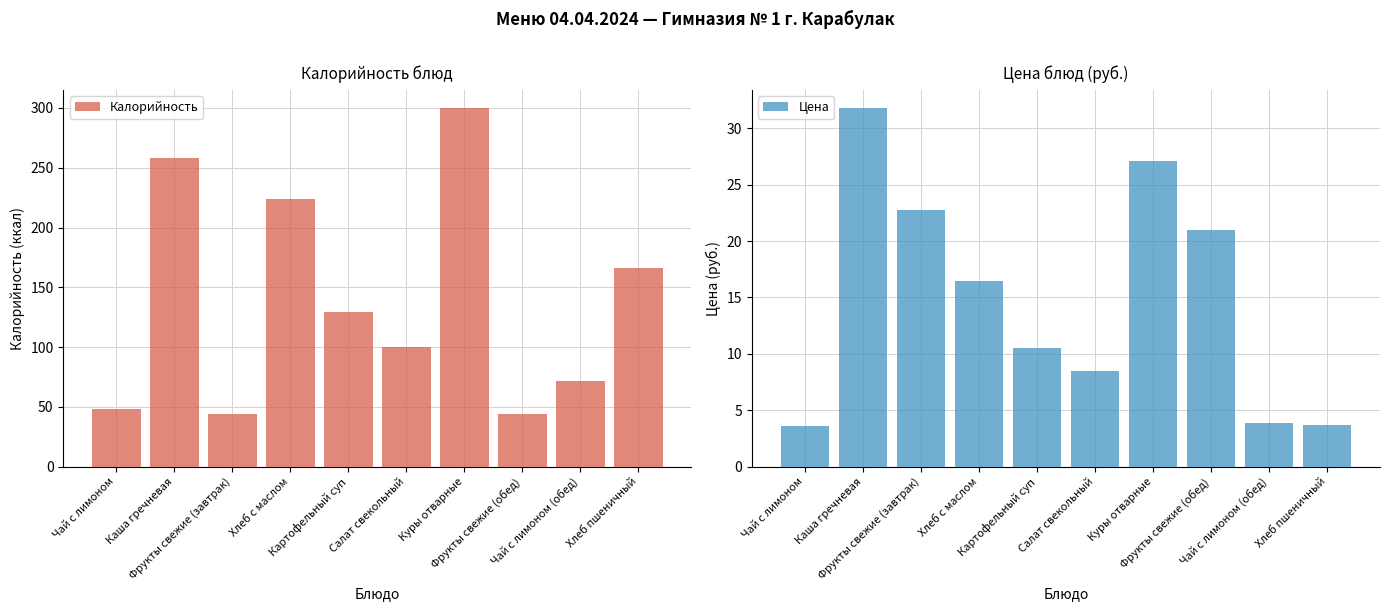

What is the difference between the highest and lowest values at Хлеб пшеничный?

162.3